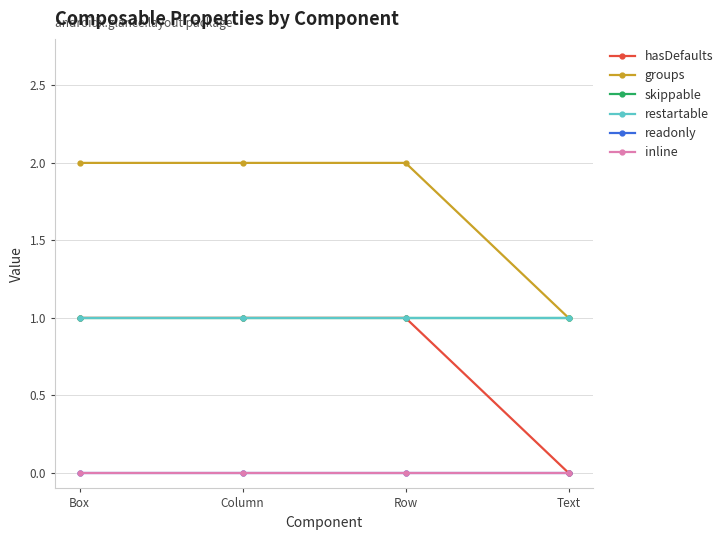

What value does the skippable series have at Text?

1